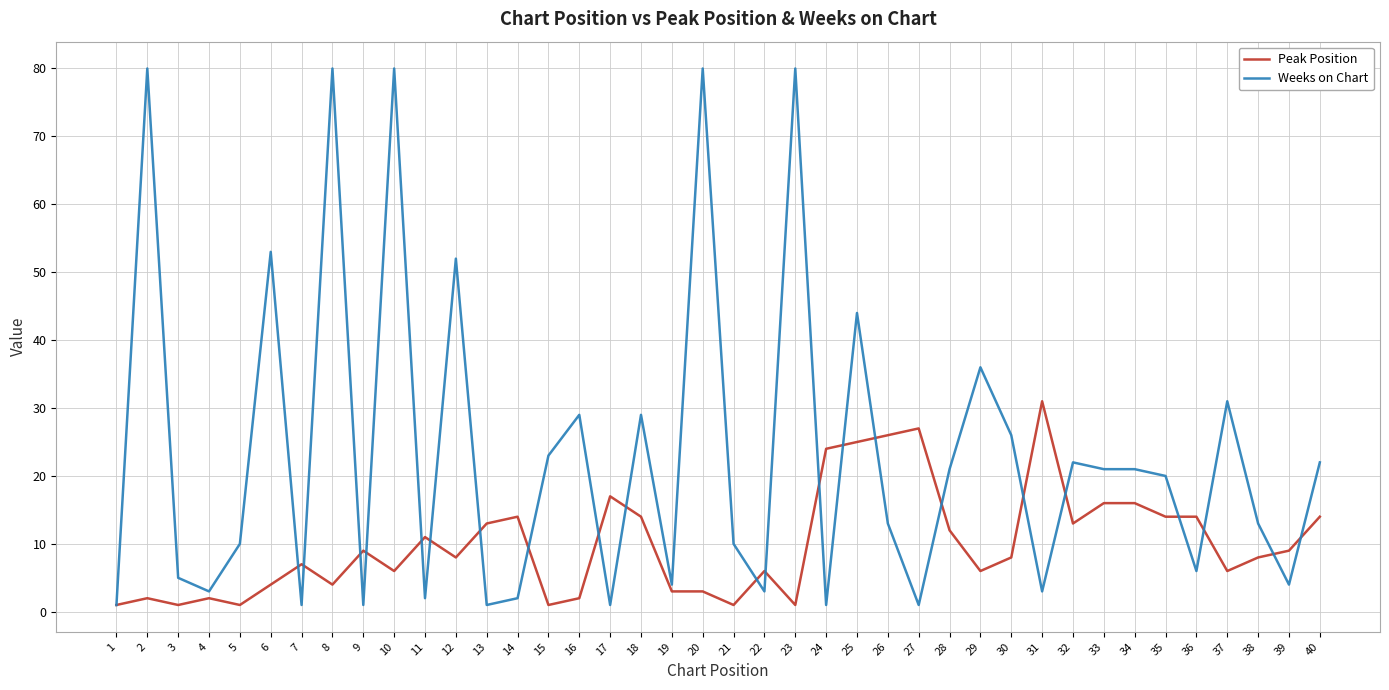

Reading left to right, what are all the values shown in this chart?

Peak Position: 1	2	1	2	1	4	7	4	9	6	11	8	13	14	1	2	17	14	3	3	1	6	1	24	25	26	27	12	6	8	31	13	16	16	14	14	6	8	9	14
Weeks on Chart: 1	80	5	3	10	53	1	80	1	80	2	52	1	2	23	29	1	29	4	80	10	3	80	1	44	13	1	21	36	26	3	22	21	21	20	6	31	13	4	22